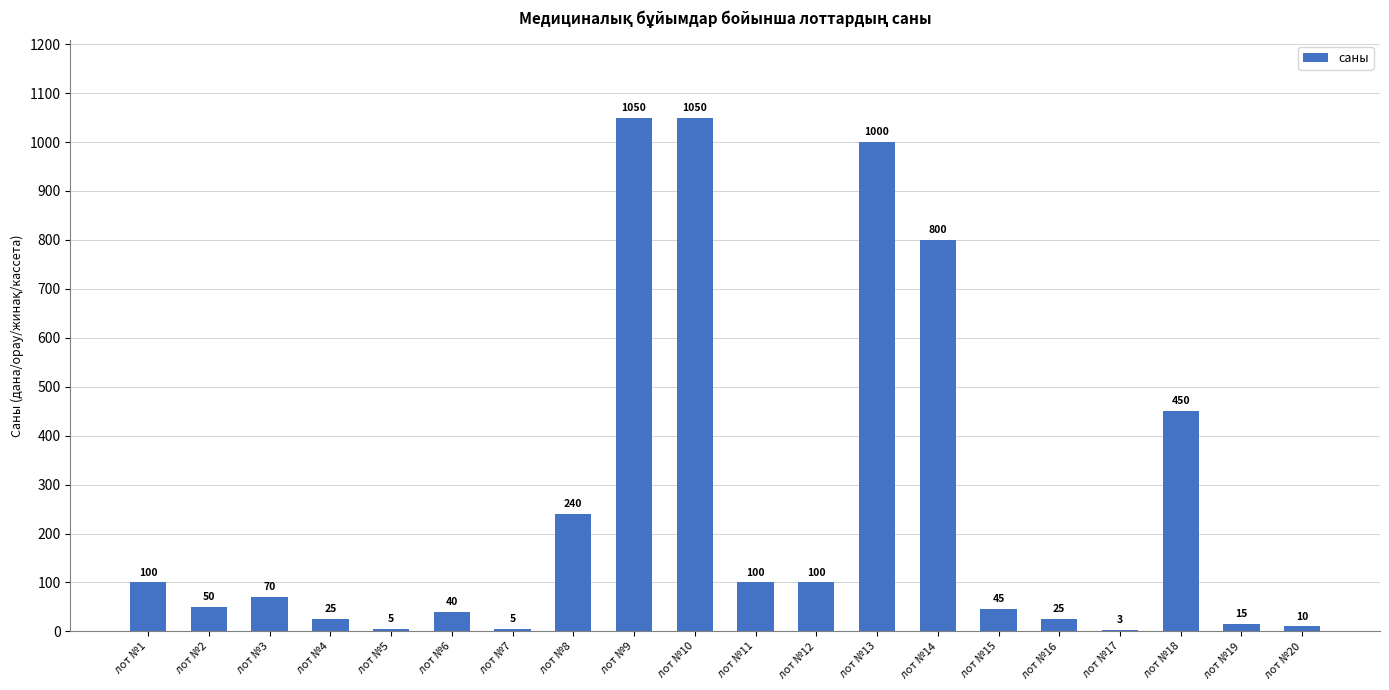

Reading left to right, transcribe all the data shown in this chart.

100	50	70	25	5	40	5	240	1050	1050	100	100	1000	800	45	25	3	450	15	10